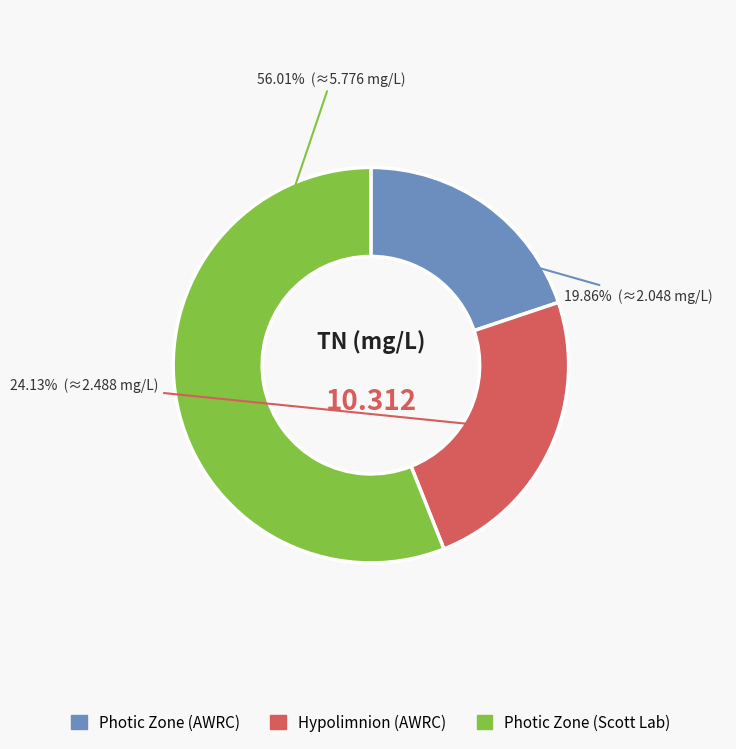

To the nearest percent, what is the average slice percentage?

33%